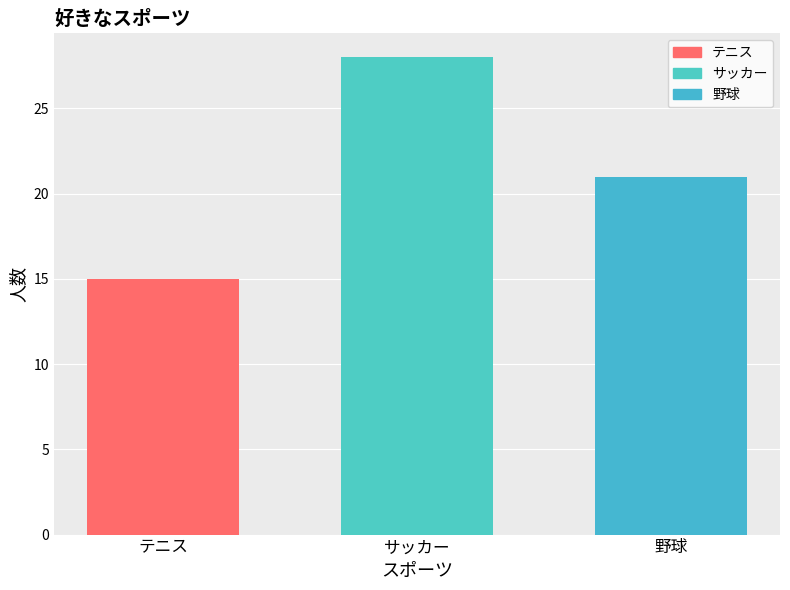

The chart shows a value of 44 at サッカー. True or false?

False